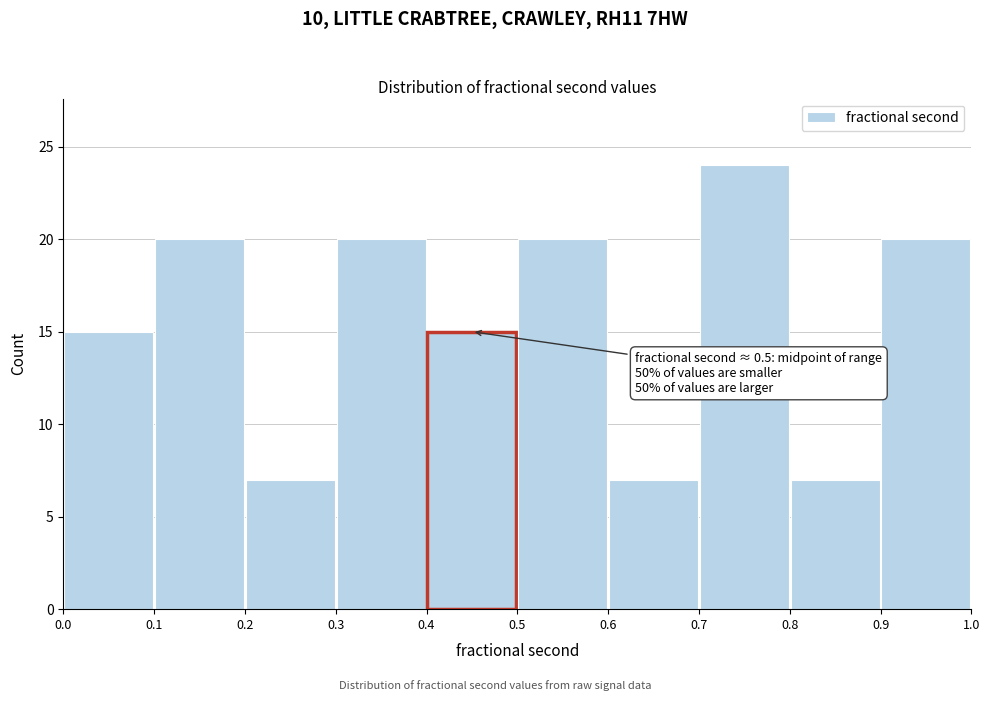

Which range on the x-axis has the tallest bar?

0.7 to 0.8